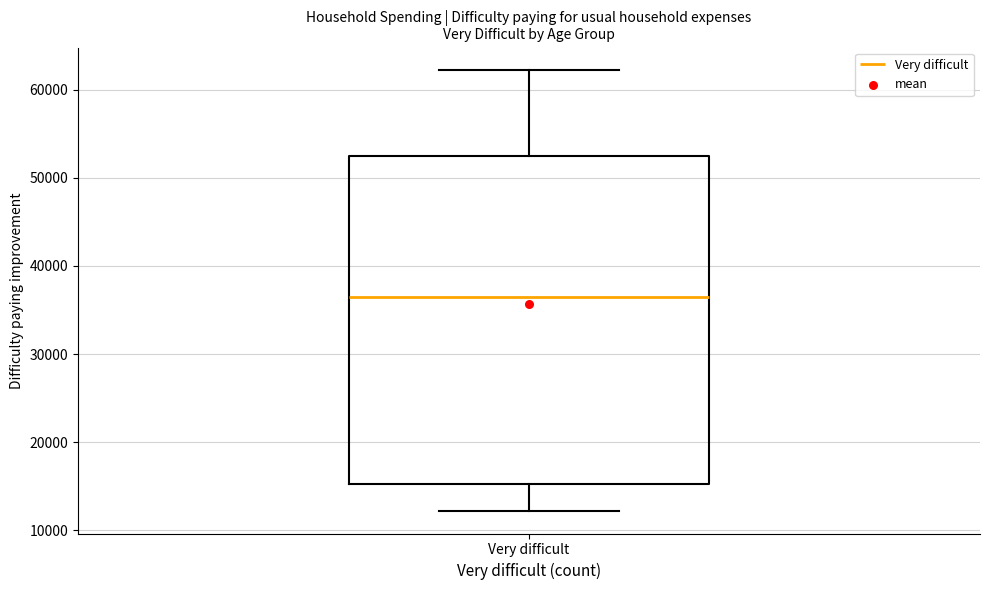

Read this box plot against the y-axis: the position of the median line, the range covered by the box, and the ends of both whiskers. The values are not printed on the chart, so give them approximately, as read against the axis.

median 36000, box 15000 to 52000, whiskers 12000 to 62000